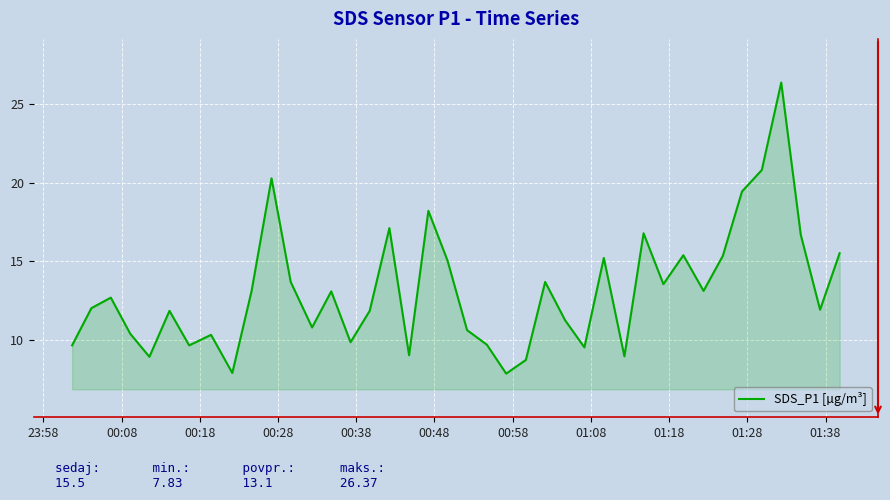

What is the minimum value shown in the chart?

7.8